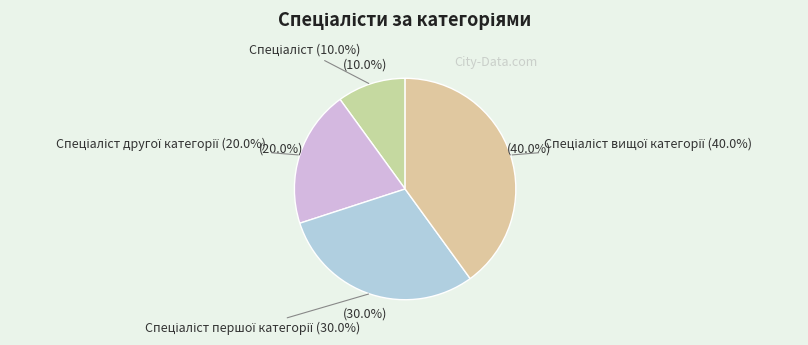

What is the smallest slice in the pie chart?

Спеціаліст